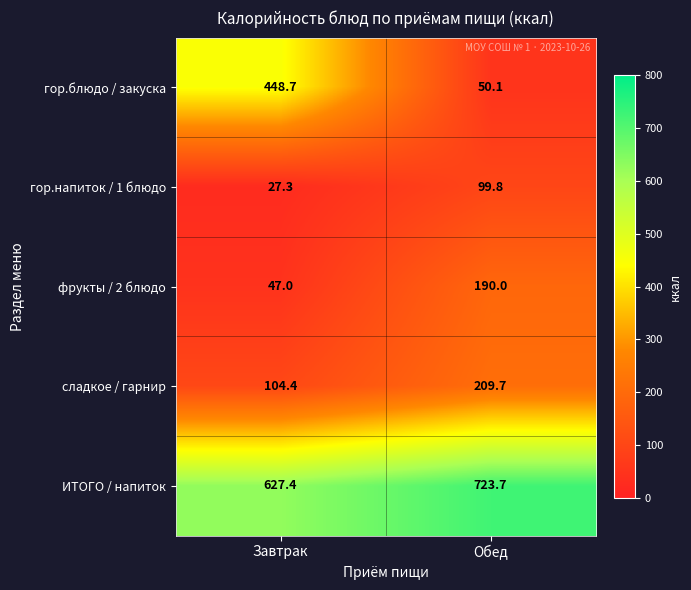

What is the average value of the фрукты / 2 блюдо series?

118.5